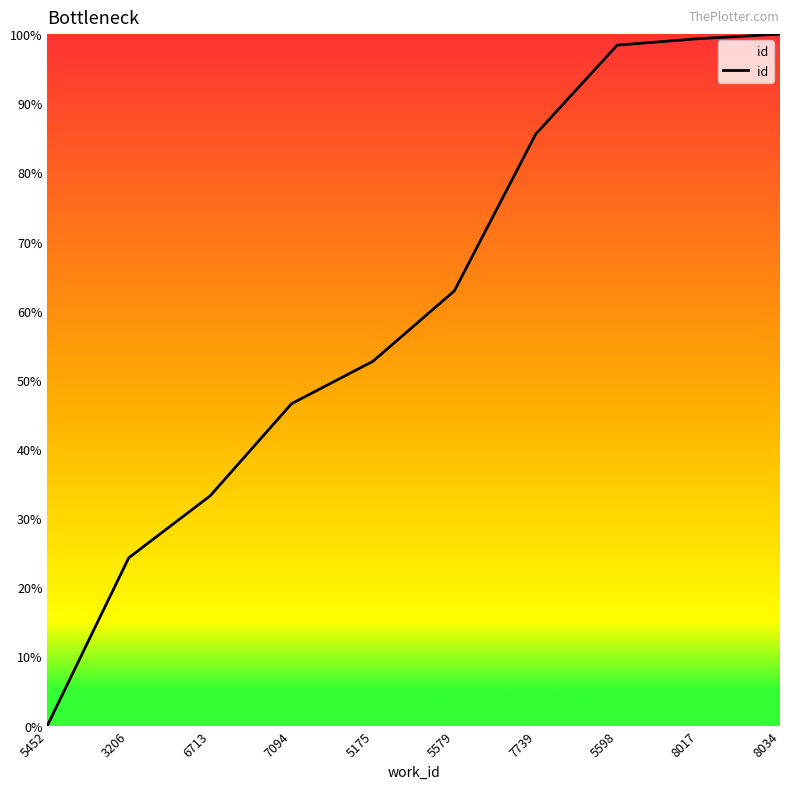

True or false: the data shows 66.0 at 7094.

False